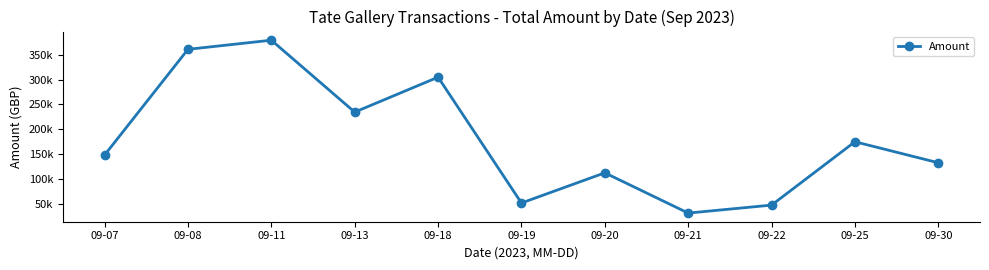

At which label does the data first exceed 147761?

09-07